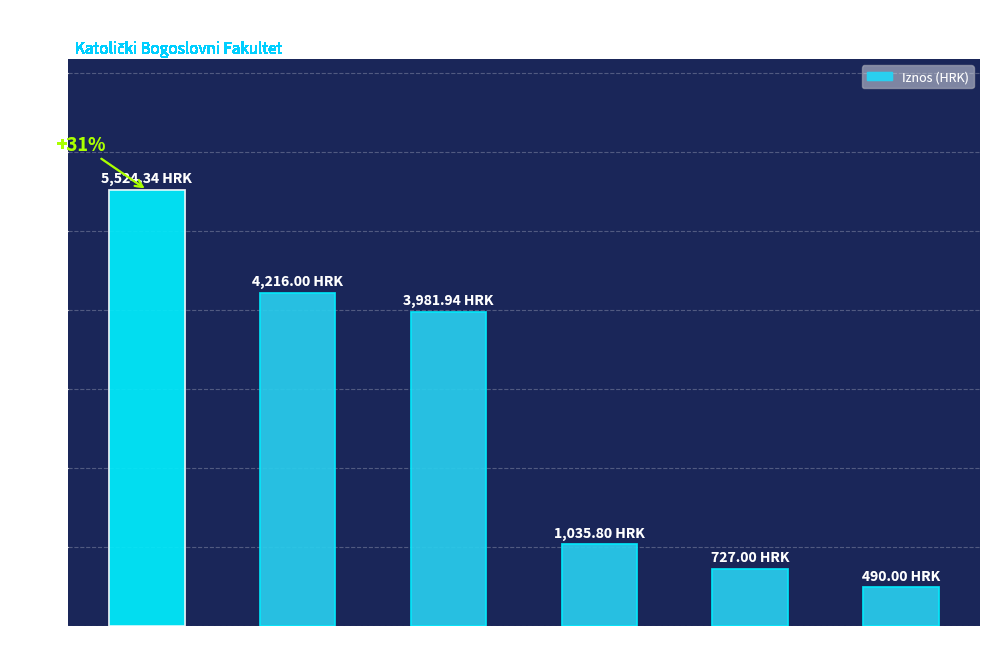

Approximately how many times larger is the value at PROMONA D.O.O. compared to OBRT STUDIO OBSCUR
A?

0.5